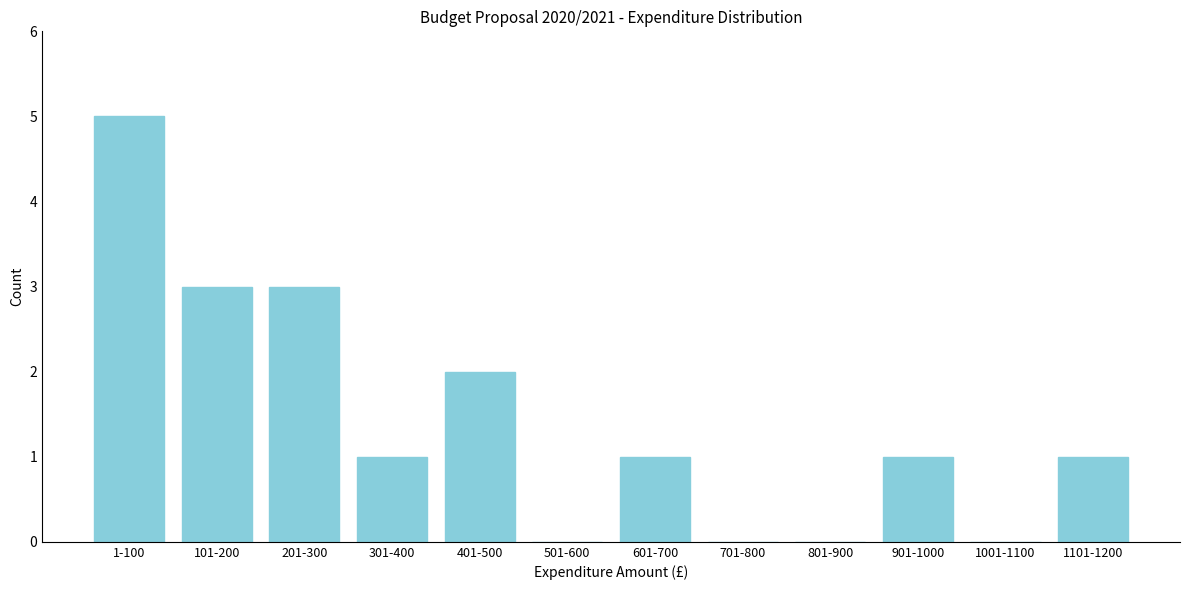

Reading left to right, transcribe all the data shown in this chart.

1-100=5	101-200=3	201-300=3	301-400=1	401-500=2	501-600=0	601-700=1	701-800=0	801-900=0	901-1000=1	1001-1100=0	1101-1200=1